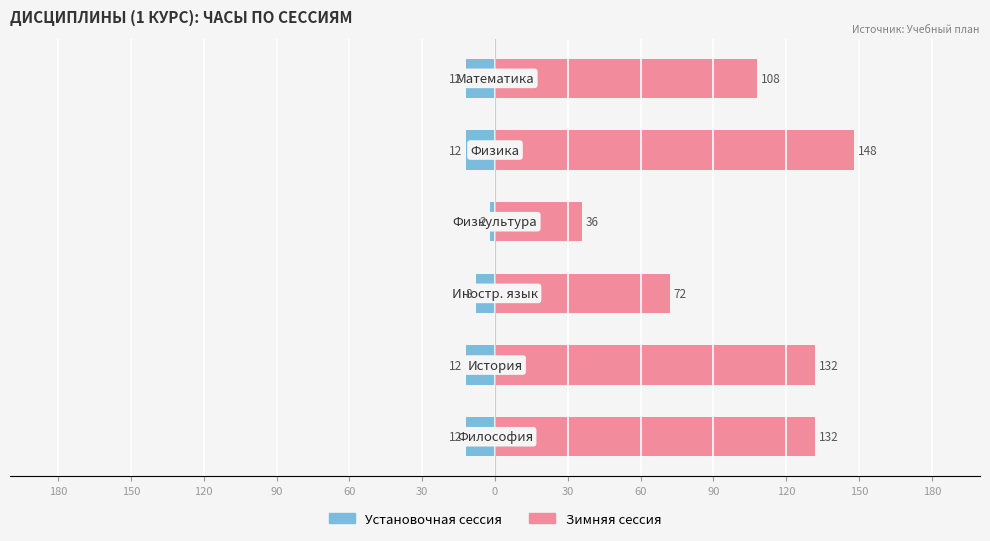

Between 60 and 90, which series saw the biggest shift?

Зимняя сессия